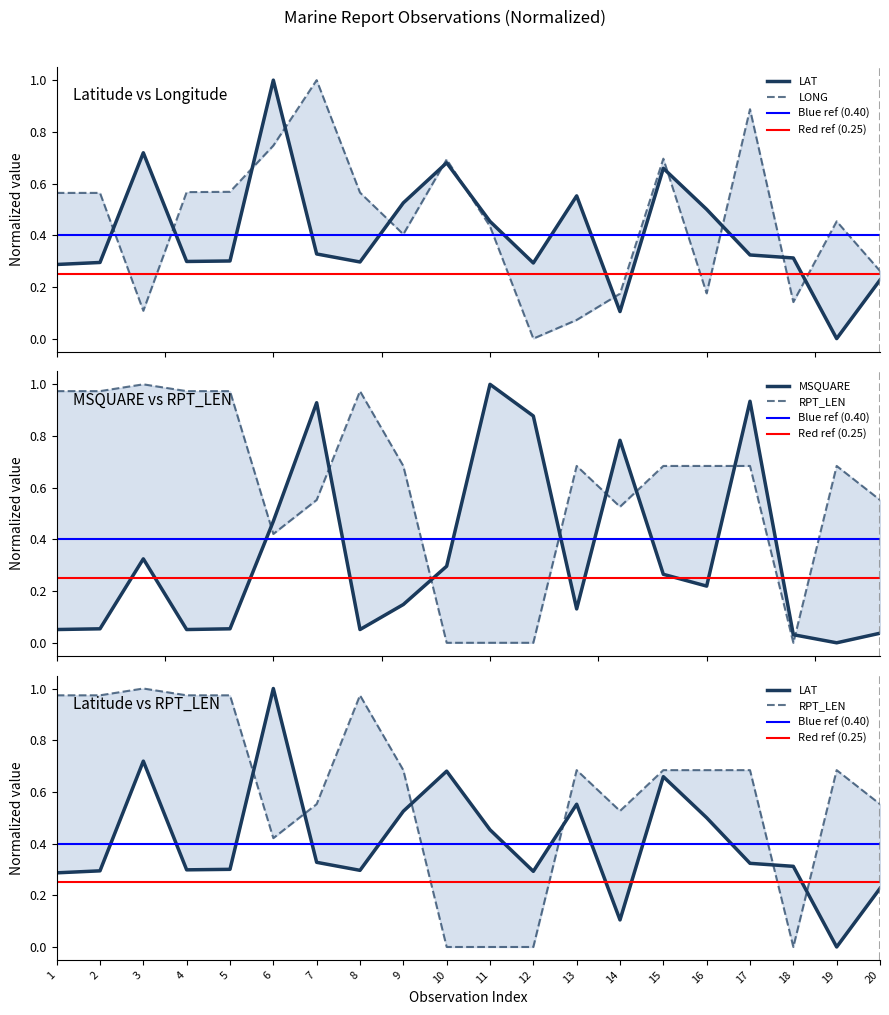

At which category does LONG reach its first local valley?

3